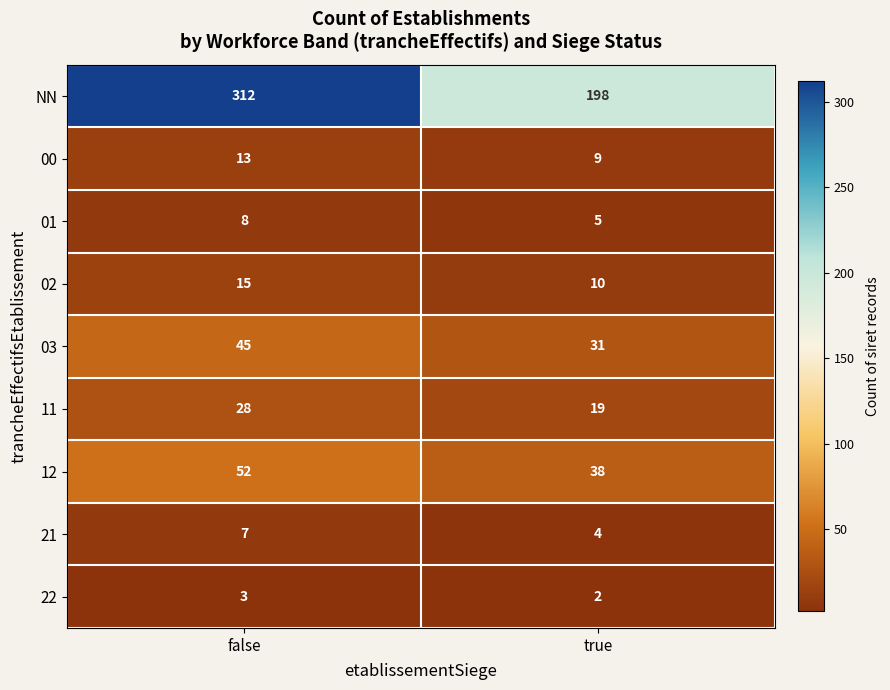

Reading right to left, list all the values displayed in this chart.

NN: 198	312
00: 9	13
01: 5	8
02: 10	15
03: 31	45
11: 19	28
12: 38	52
21: 4	7
22: 2	3